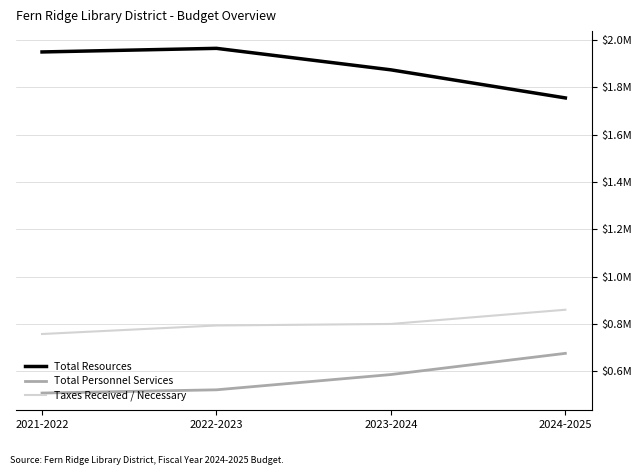

Read the Taxes Received / Necessary value at 2024-2025, to the nearest 10.

860000